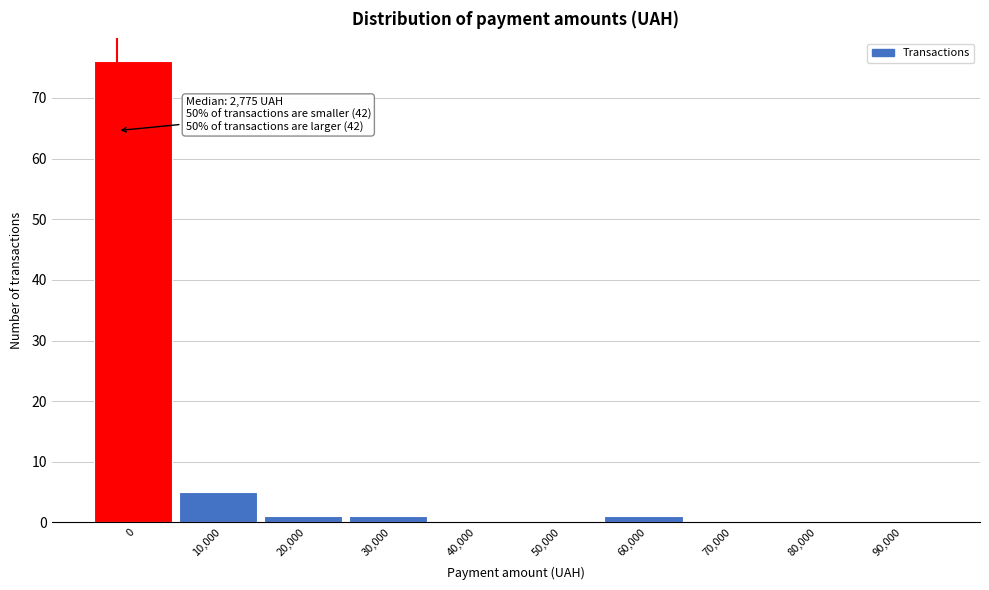

Reading left to right, transcribe all the data shown in this chart.

0=76	10,000=5	20,000=1	30,000=1	40,000=0	50,000=0	60,000=1	70,000=0	80,000=0	90,000=0